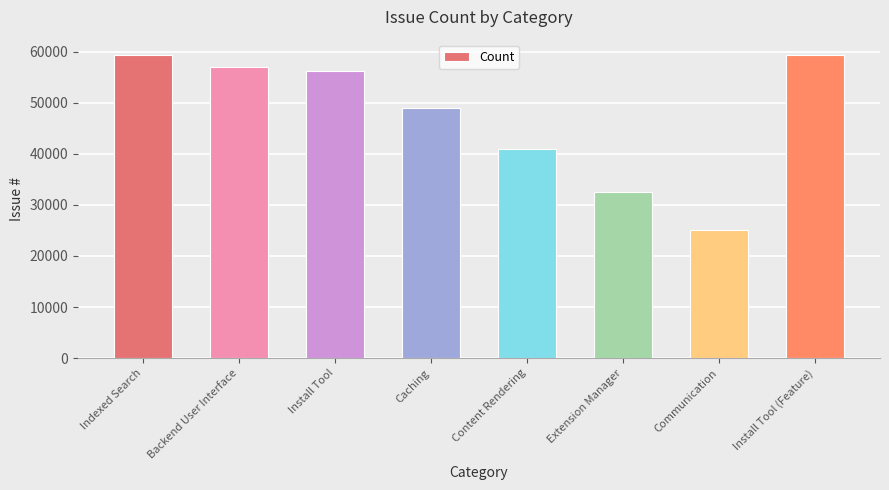

What is the difference between the values at Content Rendering and Extension Manager?

8259